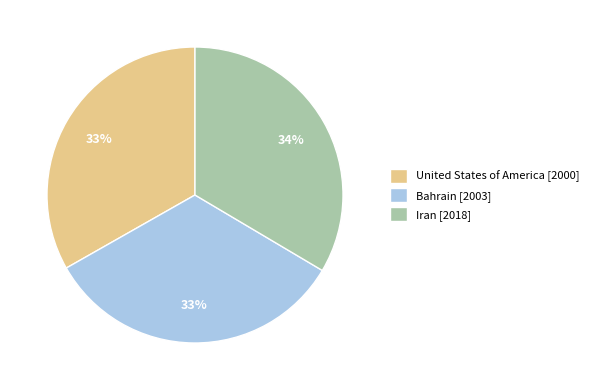

Does Bahrain represent more than half of the total?

No